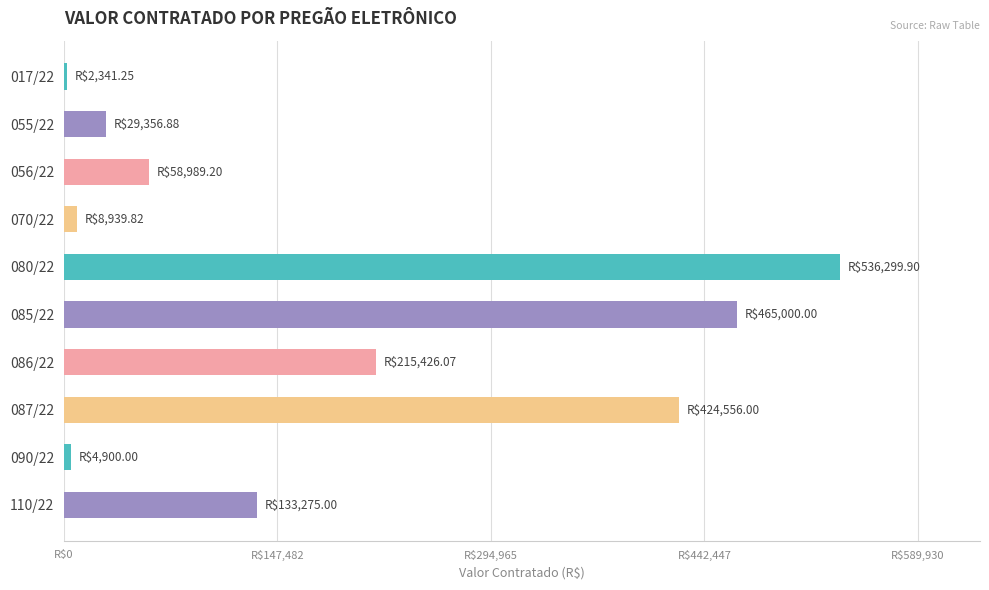

What is the difference between the second highest and second lowest values?

460100.0